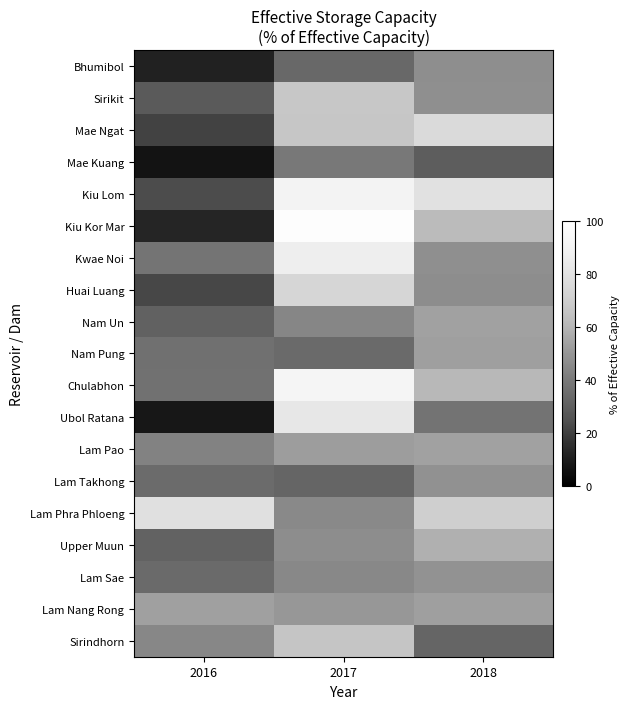

At how many categories does at least one series exceed 7?

3